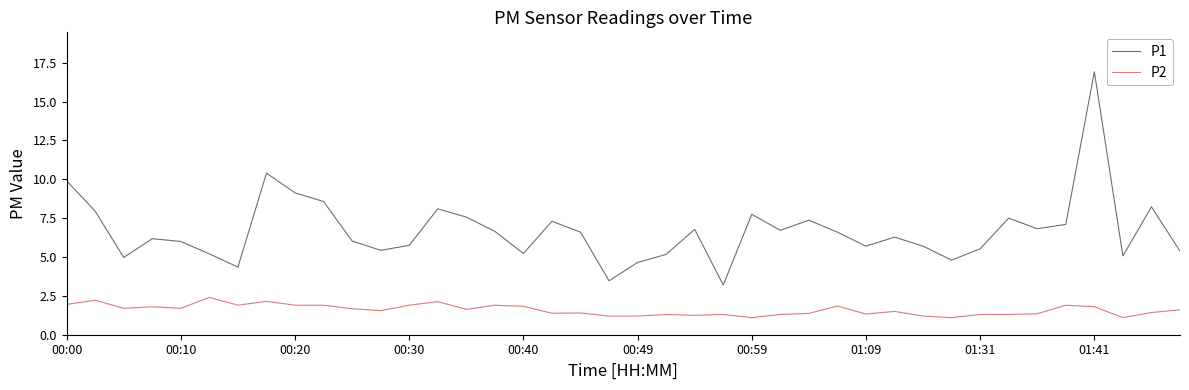

What is the maximum value shown in the chart?

16.9